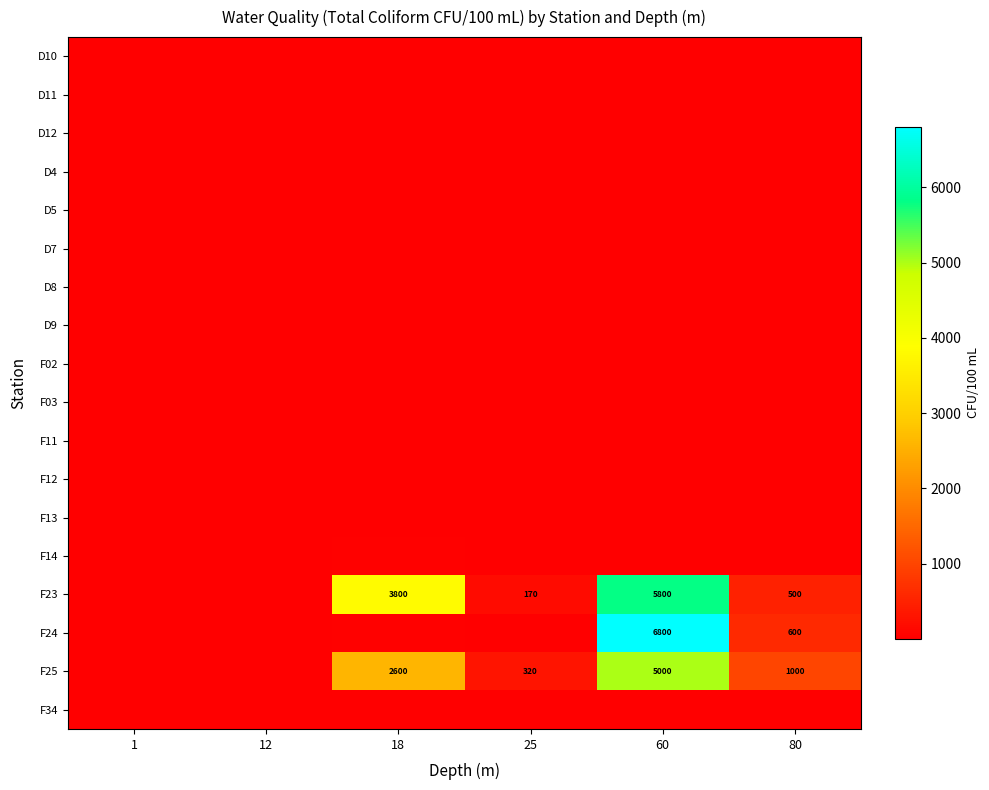

Is it true that F25 equals 8617 at 60?

False